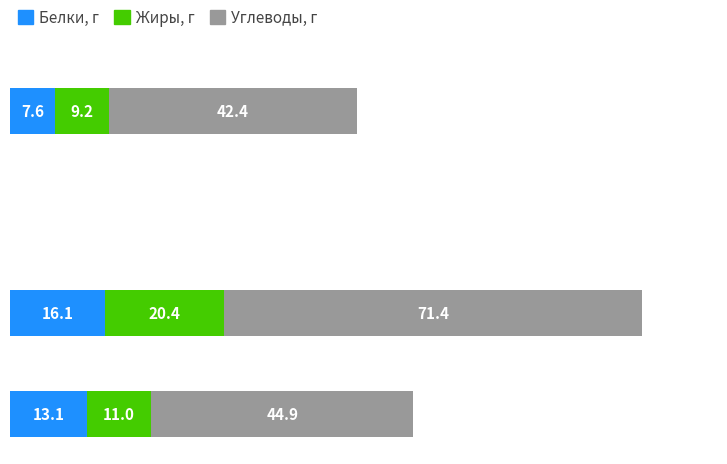

Reading left to right, what are all the values shown in this chart?

Белки, г: 7.6	0.0	16.1	13.1
Жиры, г: 9.2	0.0	20.4	11.0
Углеводы, г: 42.4	0.0	71.4	44.9